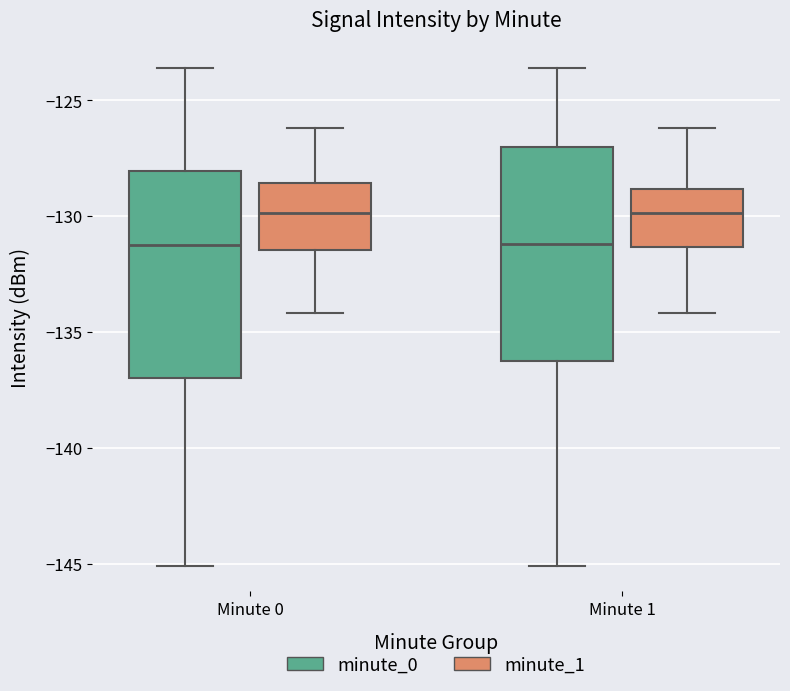

Reading left to right, transcribe this box plot: for each box, give where its median line is, the range the box spans, and where its two whiskers end, as read against the y-axis. The values are not printed on the chart, so give them approximately, as read against the axis.

Minute 0 (minute_0): median -131.5, box -137.0 to -128.0, whiskers -145.0 to -123.5
Minute 0 (minute_1): median -130.0, box -131.5 to -128.5, whiskers -134.0 to -126.0
Minute 1 (minute_0): median -131.0, box -136.5 to -127.0, whiskers -145.0 to -123.5
Minute 1 (minute_1): median -130.0, box -131.5 to -129.0, whiskers -134.0 to -126.0